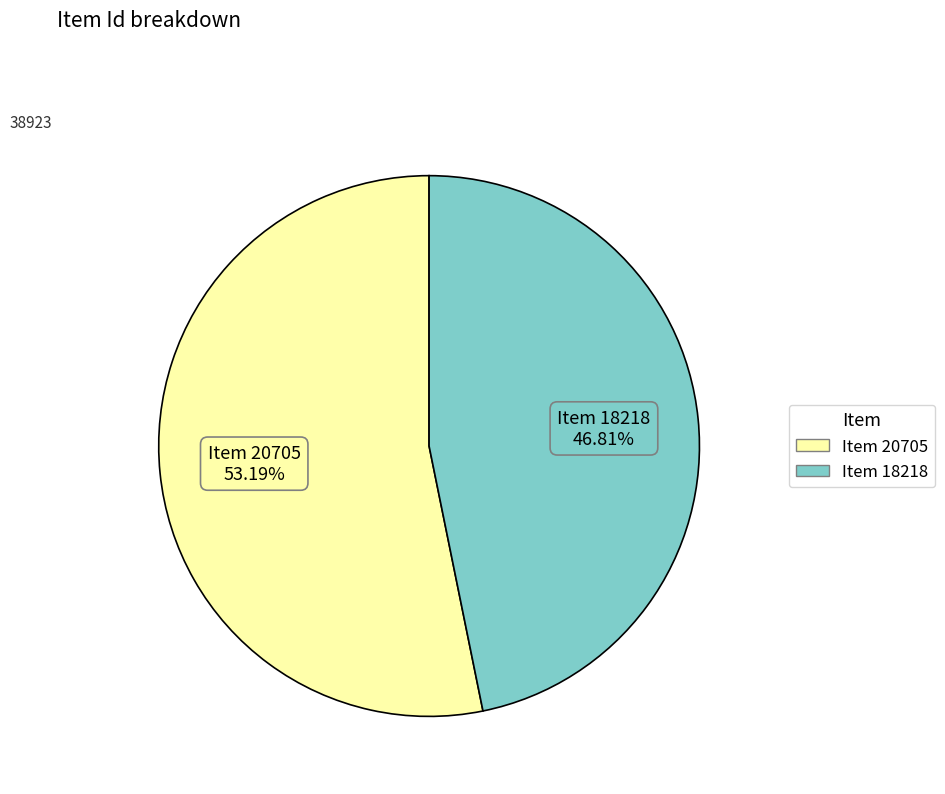

What is the largest slice in the pie chart?

Item 20705